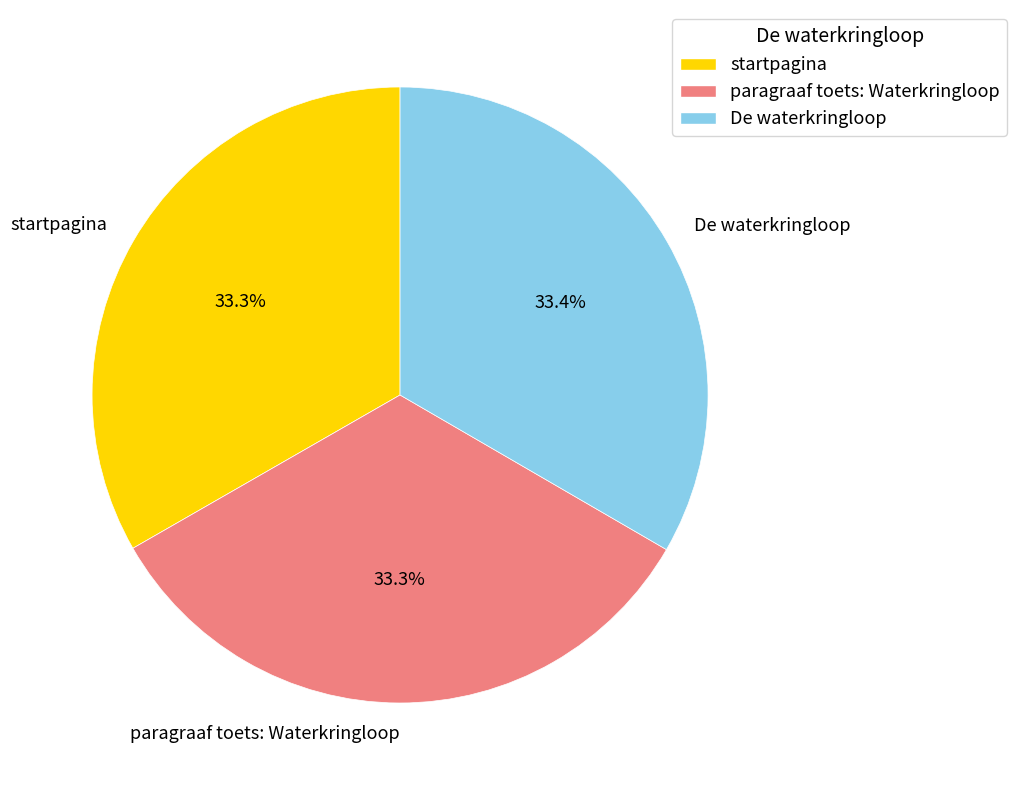

Do De waterkringloop and startpagina together represent more than half of the pie?

Yes